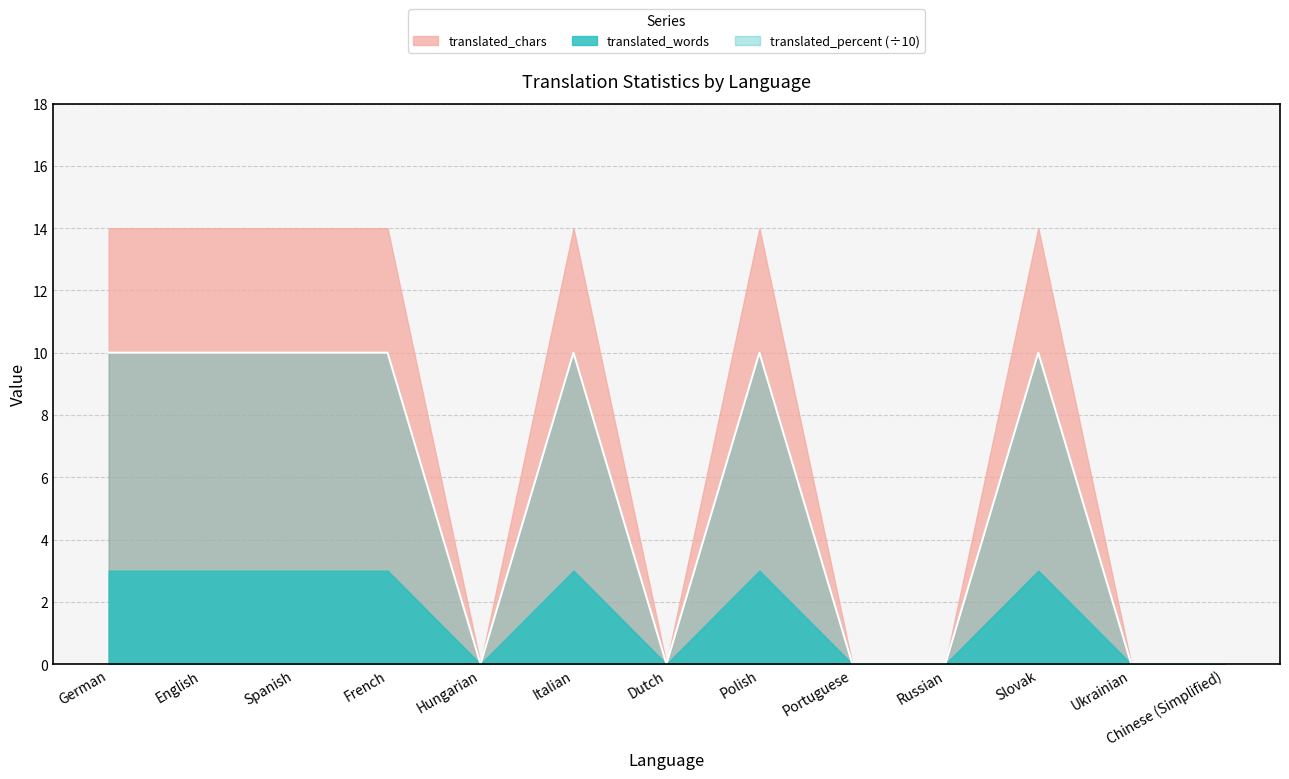

Reading right to left, extract all data points from this chart.

Chinese (Simplified)=0	Ukrainian=0	Slovak=10	Russian=0	Portuguese=0	Polish=10	Dutch=0	Italian=10	Hungarian=0	French=10	Spanish=10	English=10	German=10